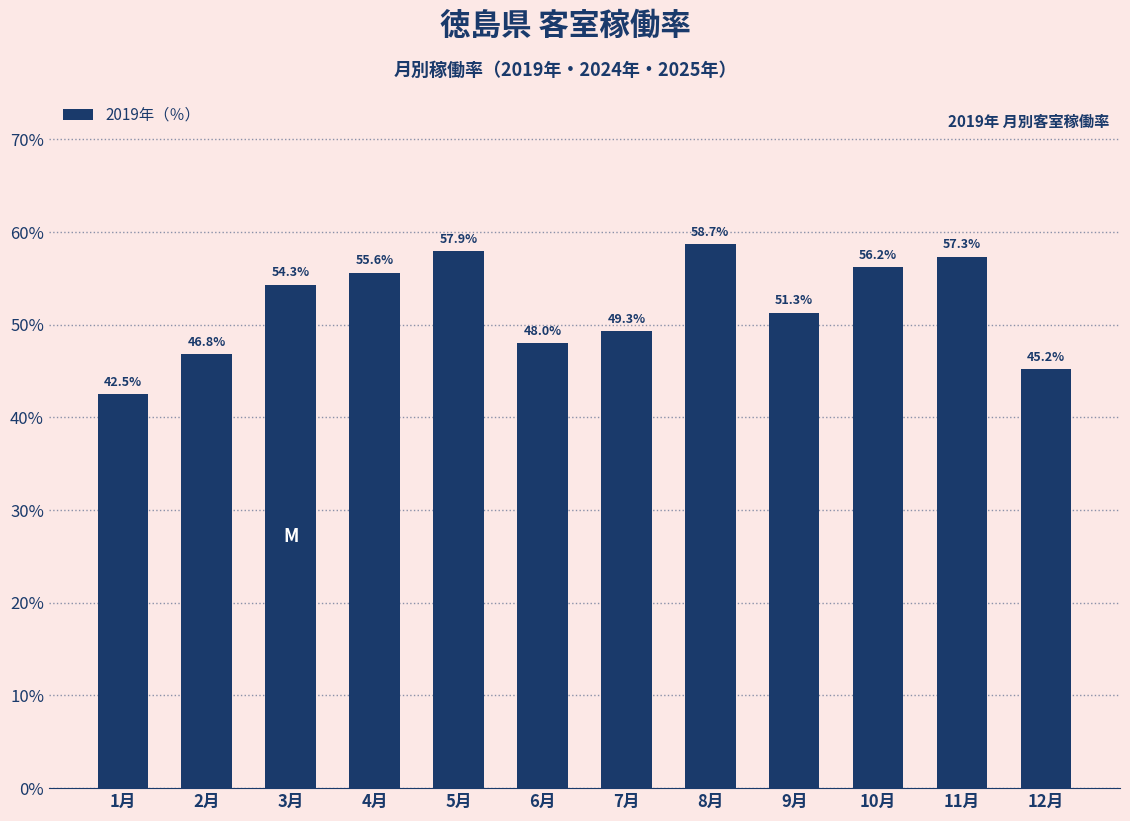

Reading left to right, what are all the values shown in this chart?

42.5	46.8	54.3	55.6	57.9	48.0	49.3	58.7	51.3	56.2	57.3	45.2